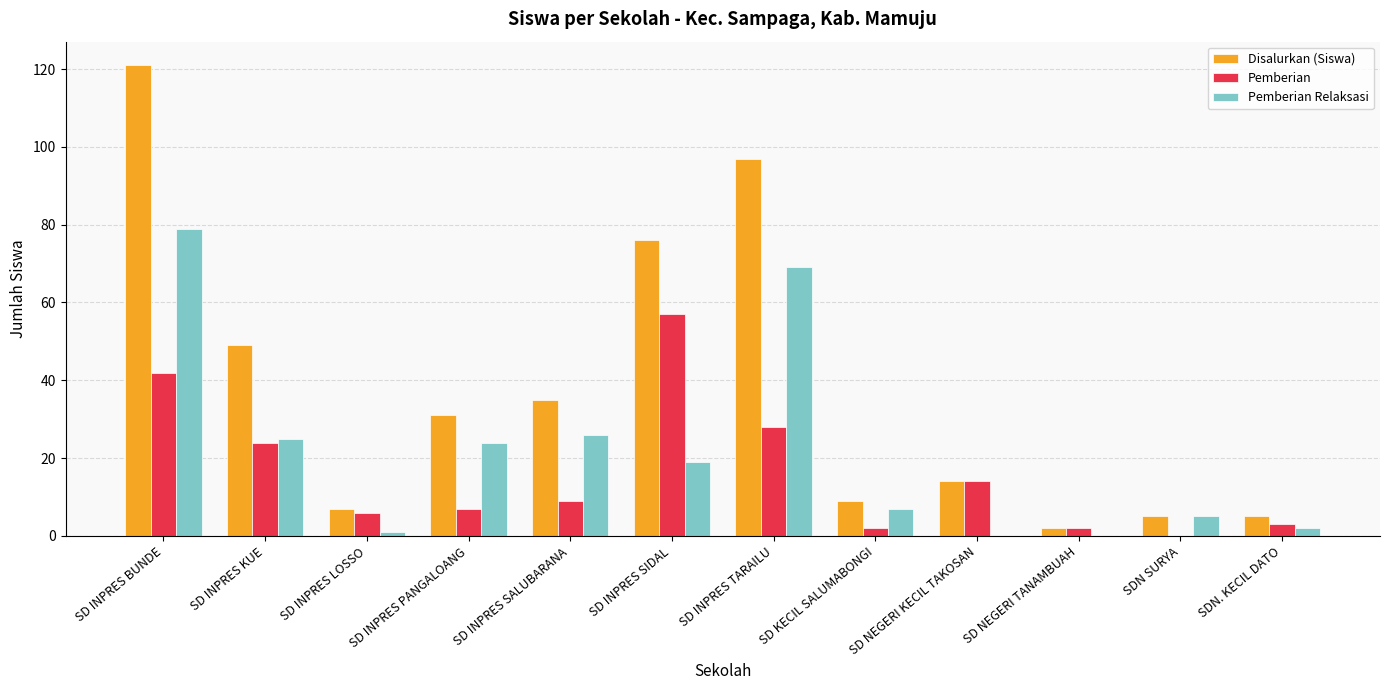

What is the greatest value displayed?

121